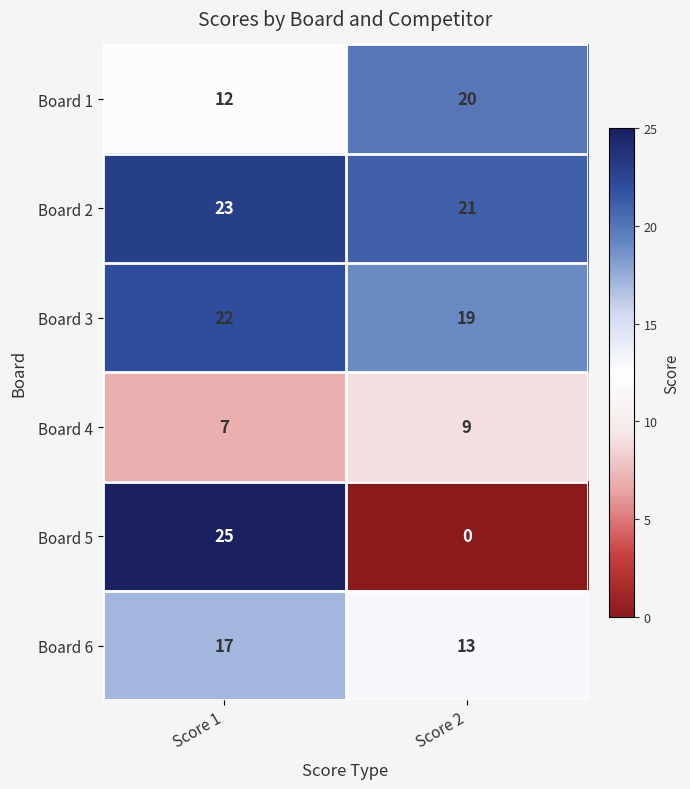

What is the greatest value displayed?

25